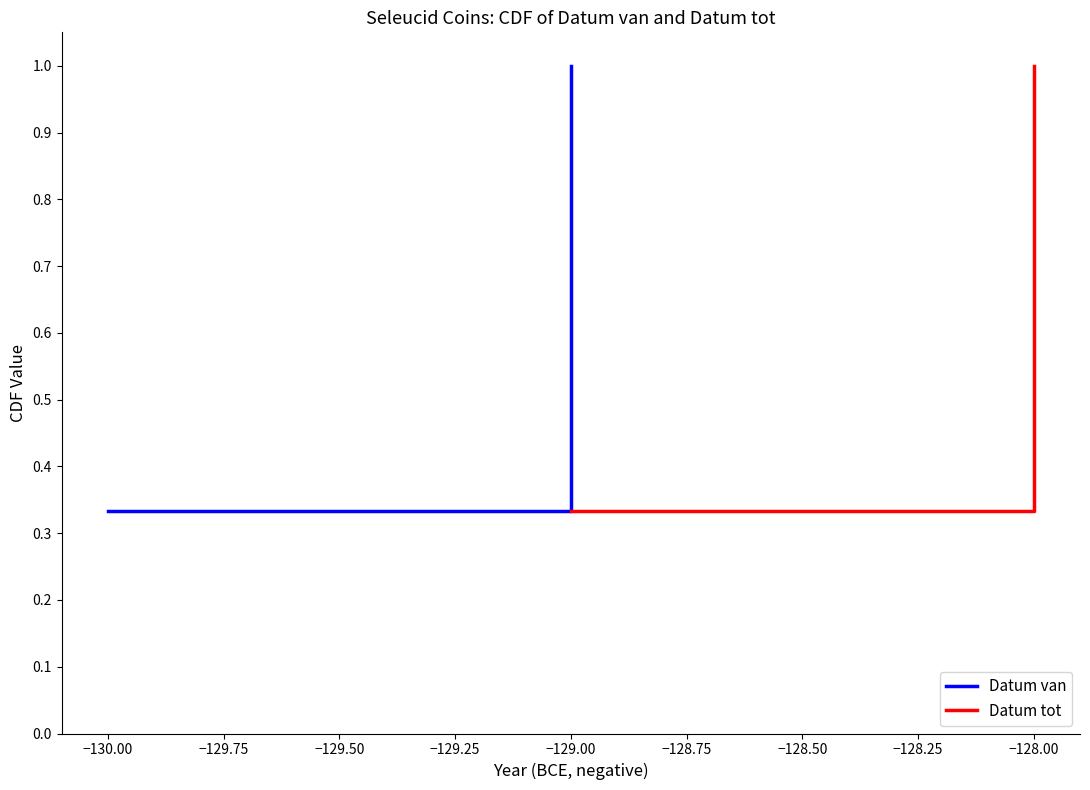

What is the value of the Datum van point at the 3rd from the left?

1.0